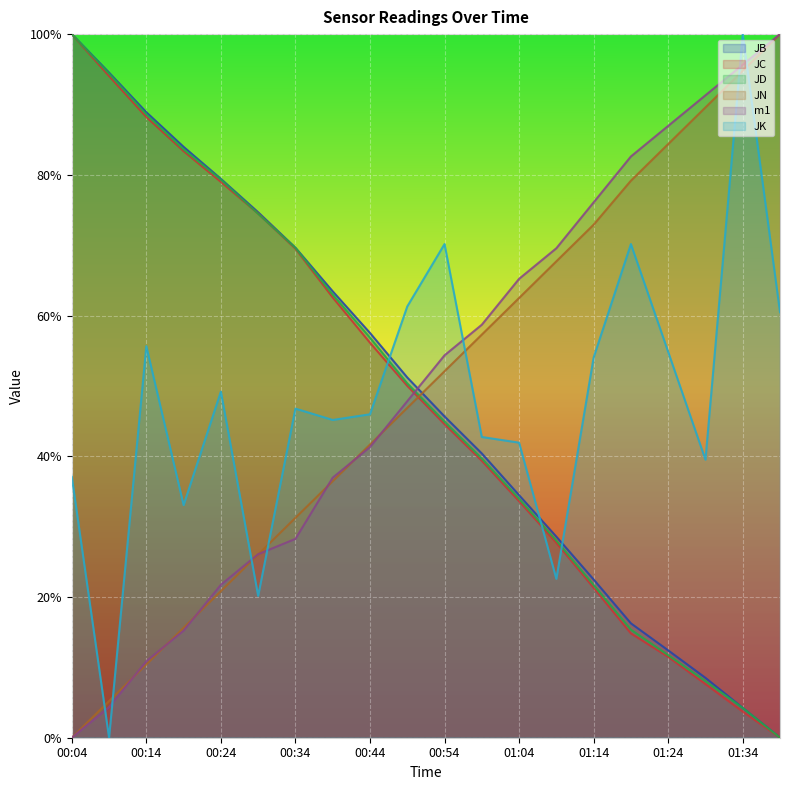

Which series has the largest range (max minus min)?

JB